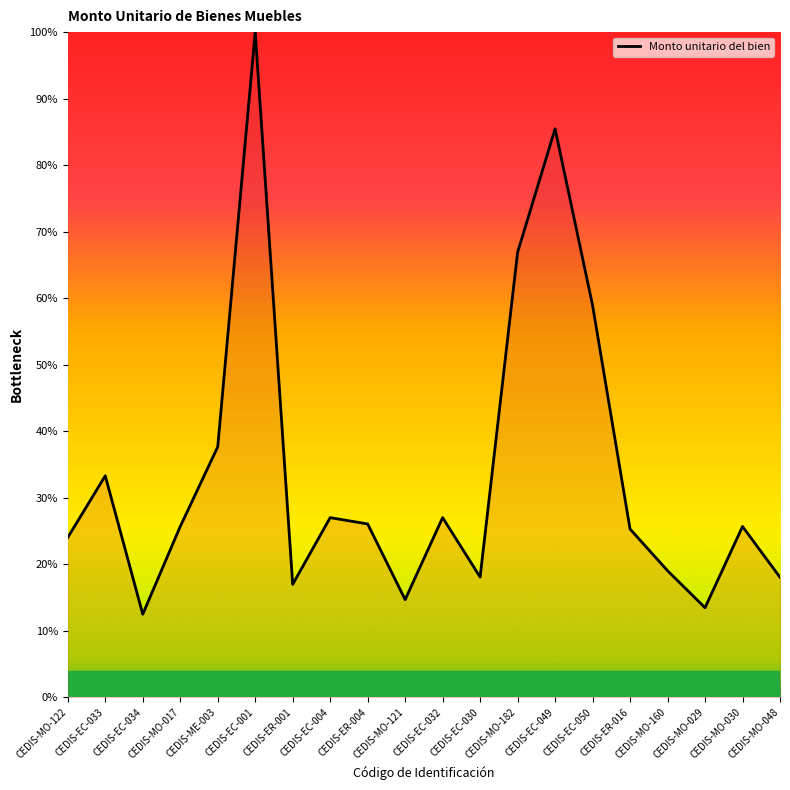

What is the greatest value displayed?

100.0